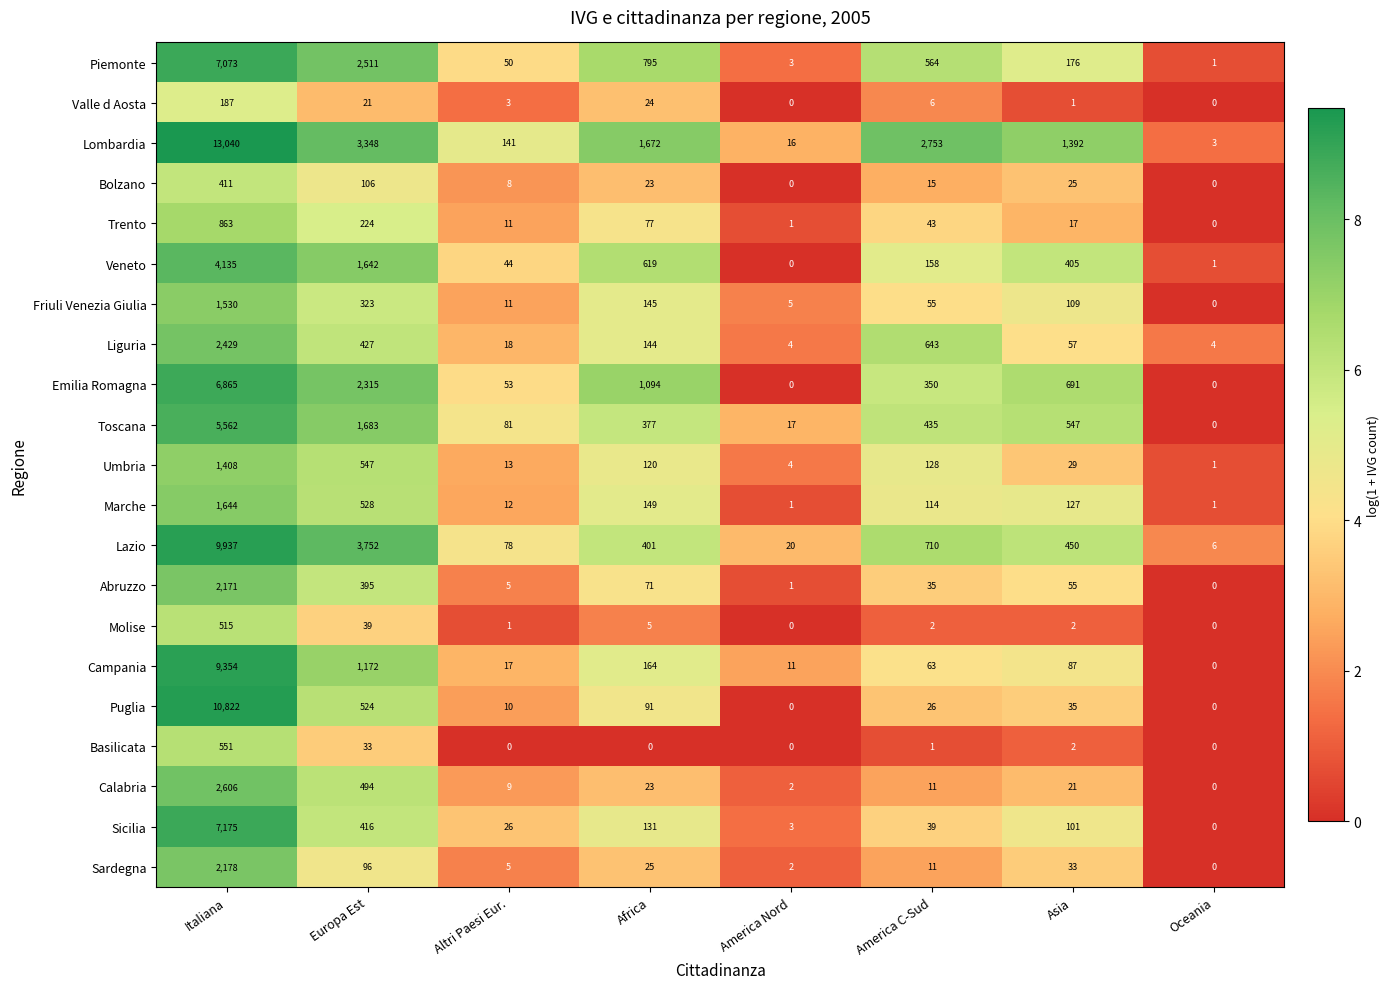

List the series in order of their peak value, lowest first.

Valle d Aosta, Bolzano, Molise, Basilicata, Trento, Umbria, Friuli Venezia Giulia, Marche, Abruzzo, Sardegna, Liguria, Calabria, Veneto, Toscana, Emilia Romagna, Piemonte, Sicilia, Campania, Lazio, Puglia, Lombardia